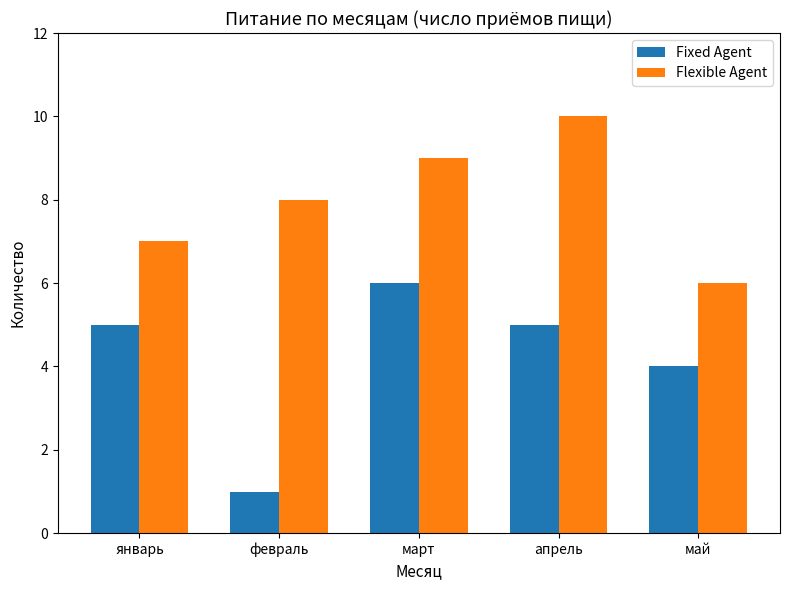

Is the value of Fixed Agent at январь greater than the value of Flexible Agent at февраль?

No